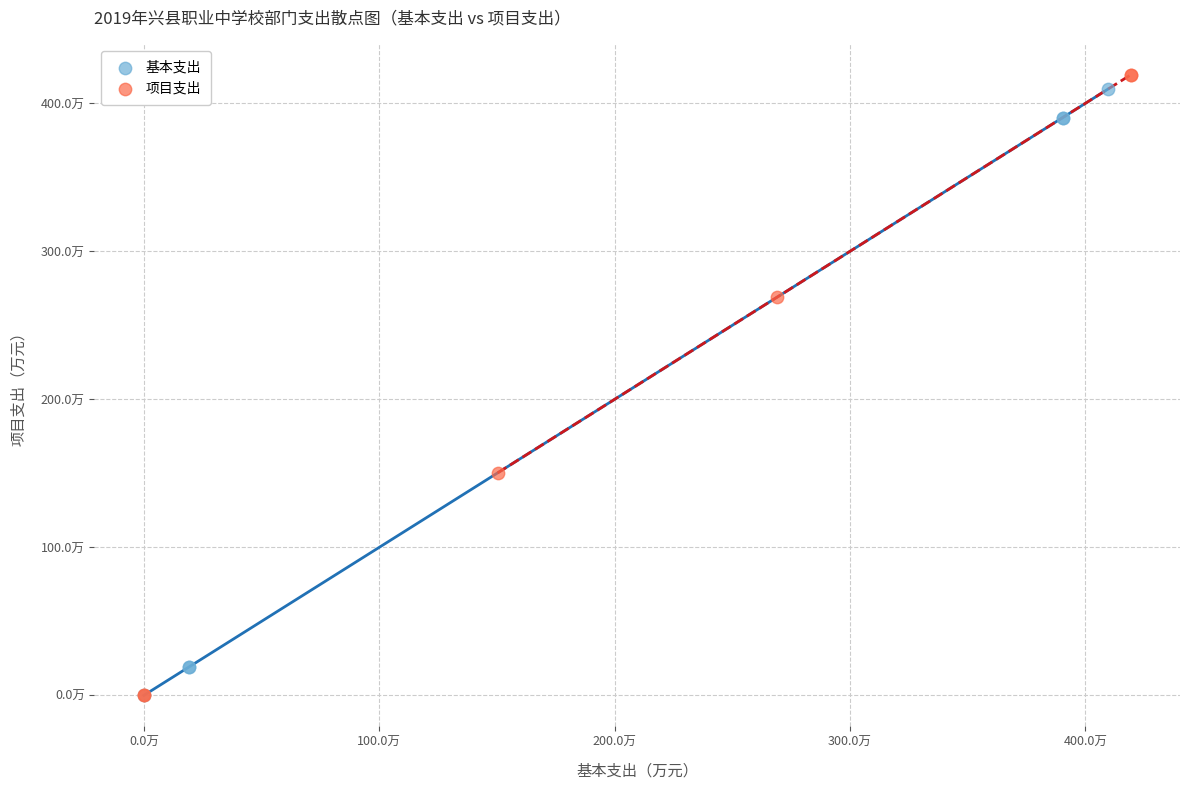

Which series reaches the maximum Y coordinate?

项目支出